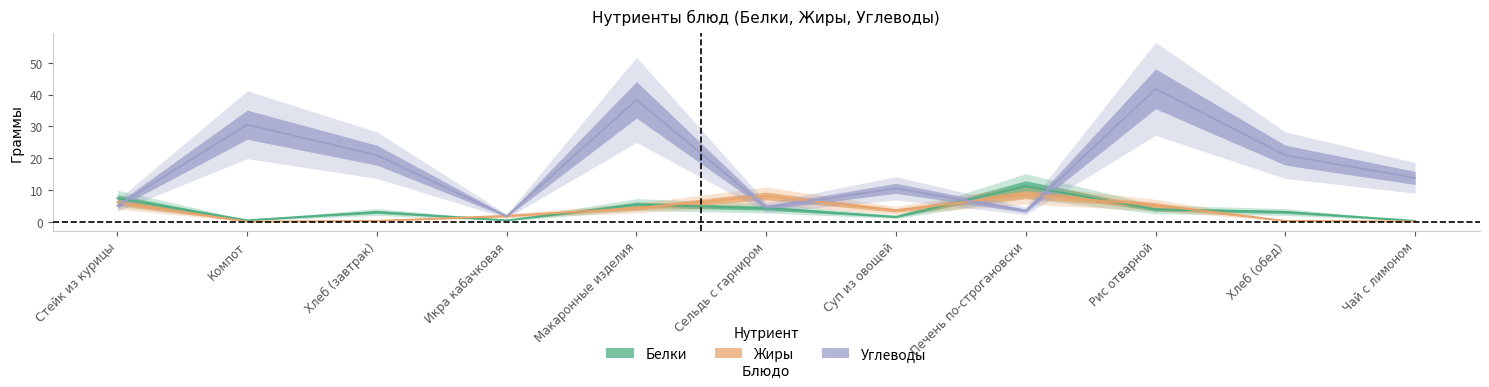

Rank the series by their maximum value, from lowest to highest.

Жиры, Белки, Углеводы